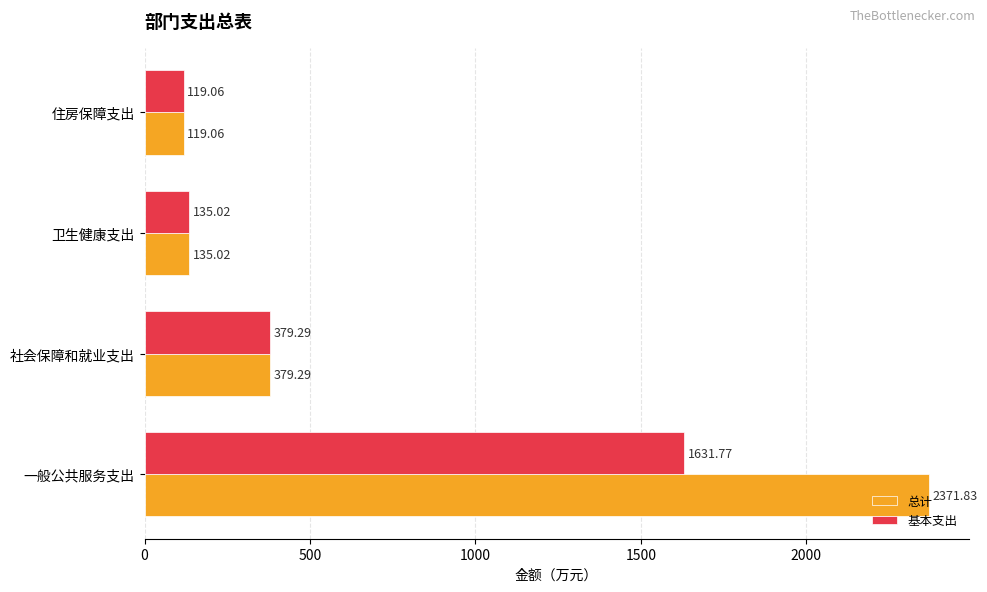

At how many categories does at least one series exceed 495?

1